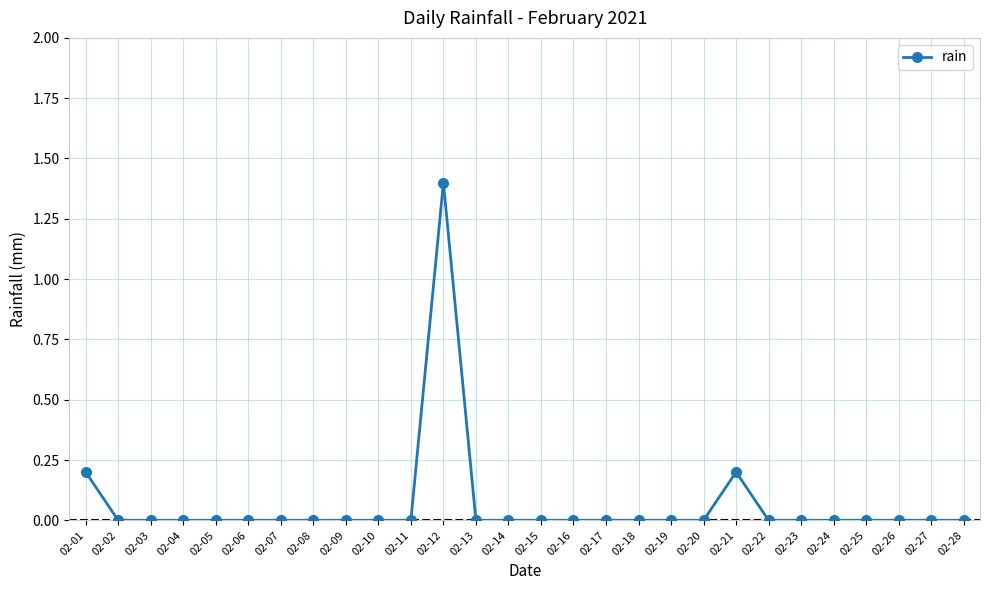

True or false: there are more than 0 points higher than both neighbors.

True